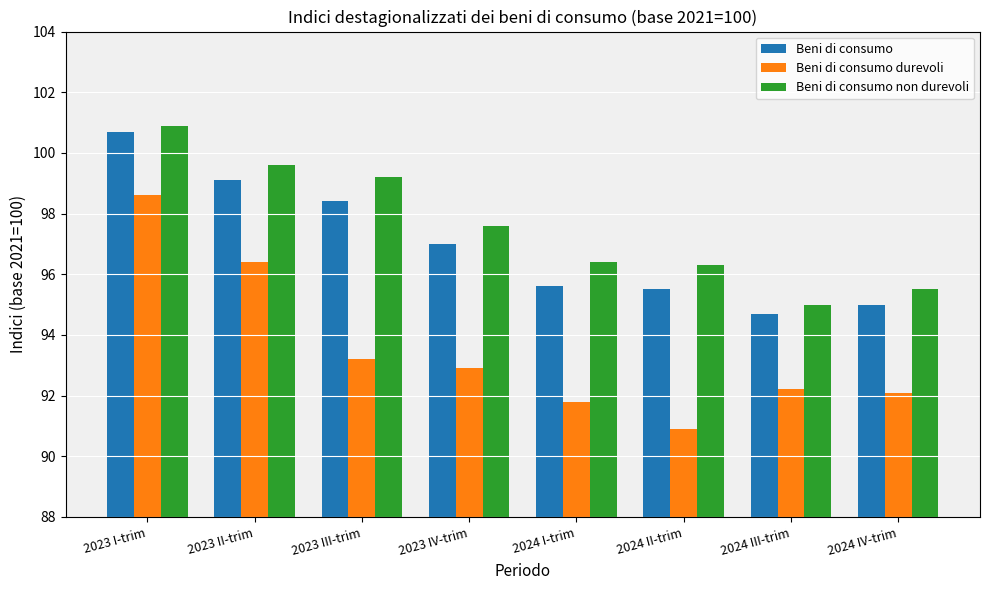

Reading right to left, list all the values displayed in this chart.

Beni di consumo: 2024 IV-trim=95.0	2024 III-trim=94.7	2024 II-trim=95.5	2024 I-trim=95.6	2023 IV-trim=97.0	2023 III-trim=98.4	2023 II-trim=99.1	2023 I-trim=100.7
Beni di consumo durevoli: 2024 IV-trim=92.1	2024 III-trim=92.2	2024 II-trim=90.9	2024 I-trim=91.8	2023 IV-trim=92.9	2023 III-trim=93.2	2023 II-trim=96.4	2023 I-trim=98.6
Beni di consumo non durevoli: 2024 IV-trim=95.5	2024 III-trim=95.0	2024 II-trim=96.3	2024 I-trim=96.4	2023 IV-trim=97.6	2023 III-trim=99.2	2023 II-trim=99.6	2023 I-trim=100.9